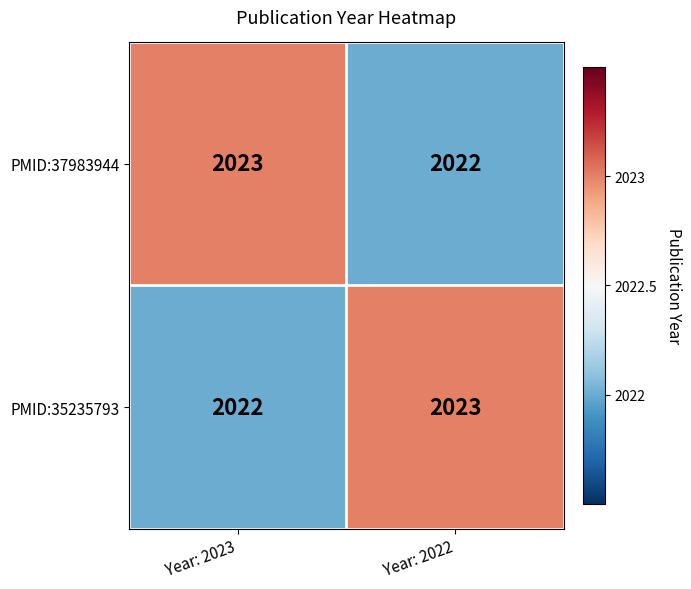

The value of PMID:35235793 at Year: 2022 is 2023. True or false?

True